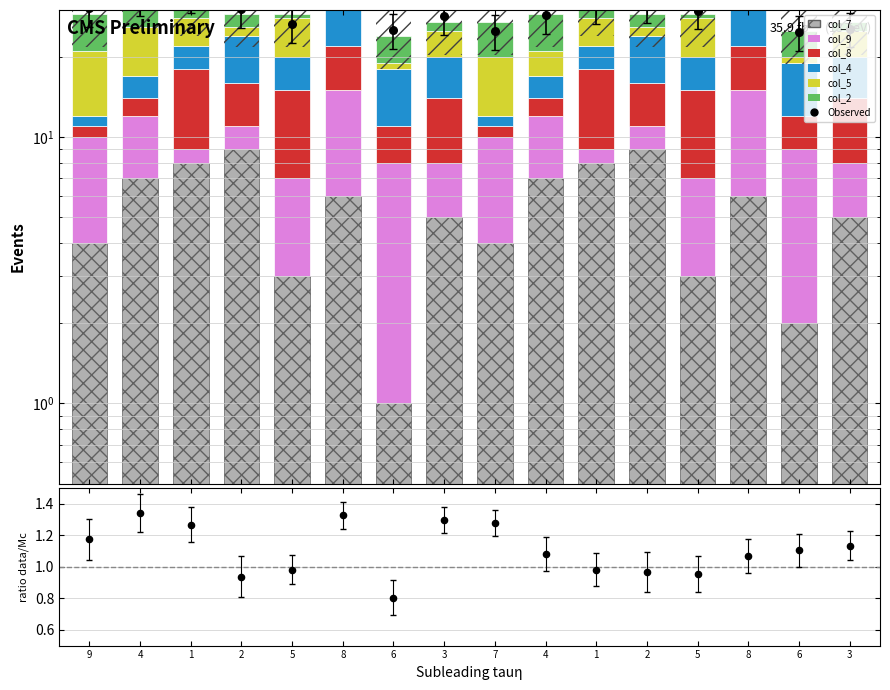

Which series has the largest total across all categories?

col_7